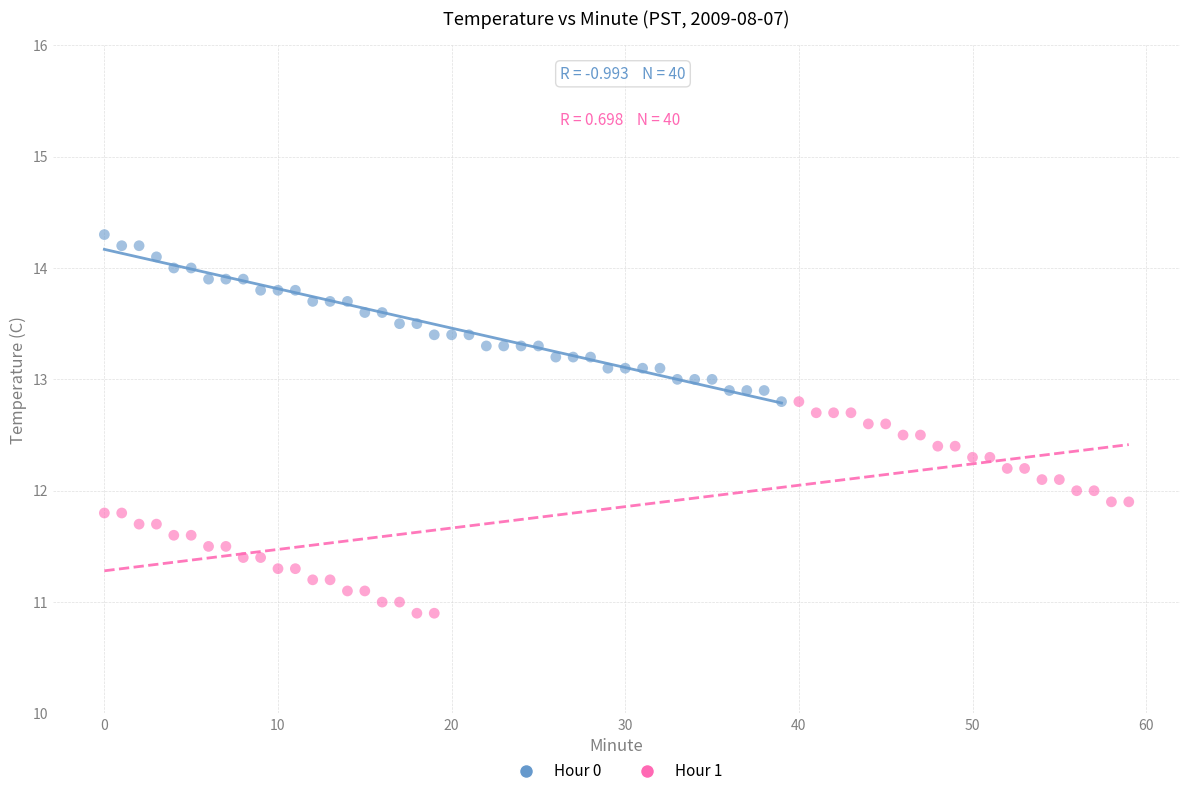

Which series contains the lowest Y value?

Hour 1